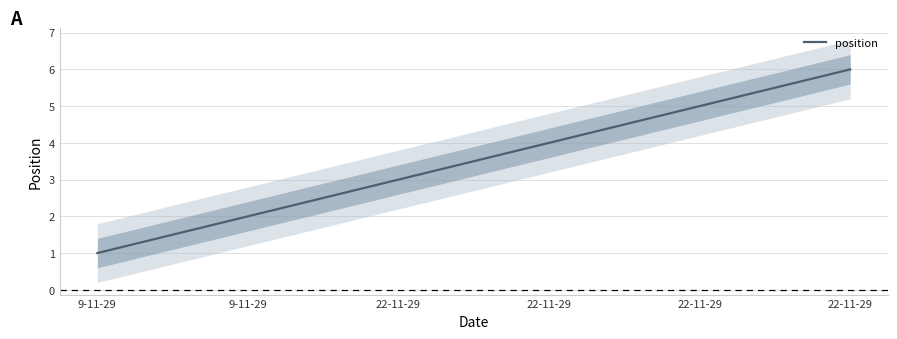

The value at 22-11-29 is 10. True or false?

False